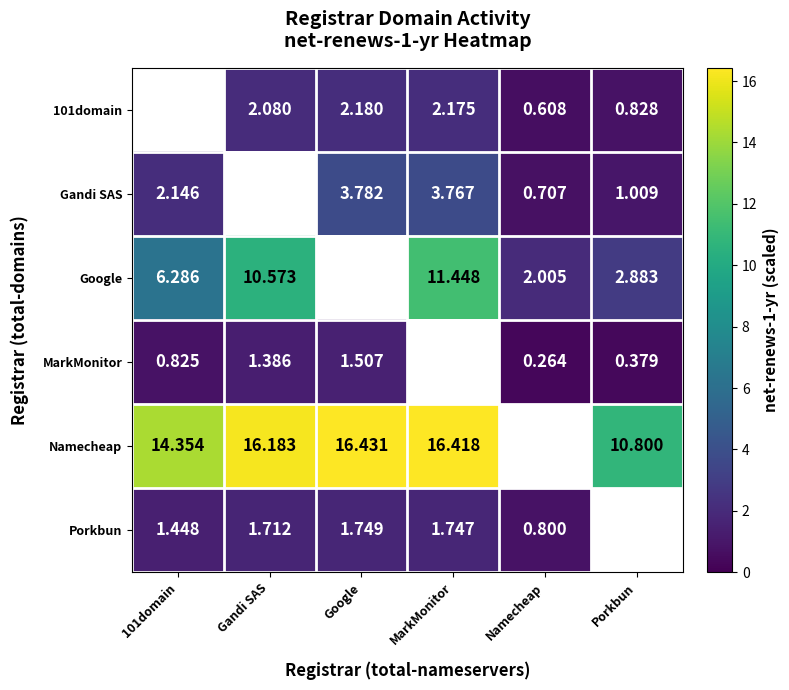

Is the value of Namecheap at 101domain greater than the value of Google at MarkMonitor?

Yes